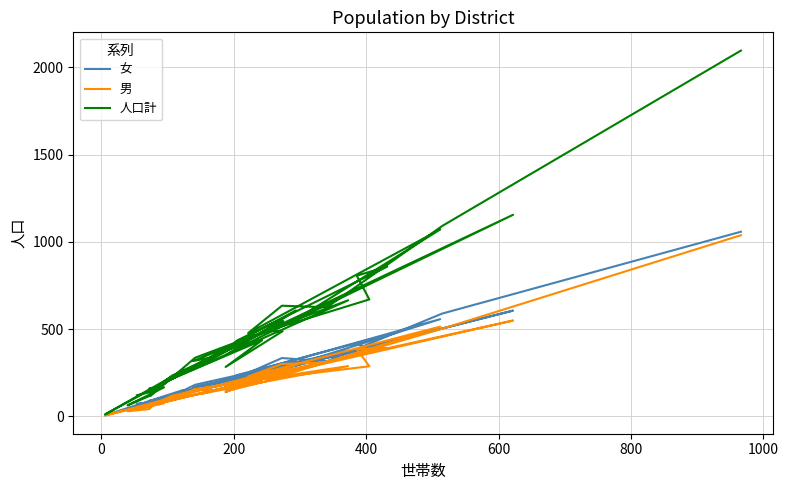

What is the sum of all 人口計 values?

18782